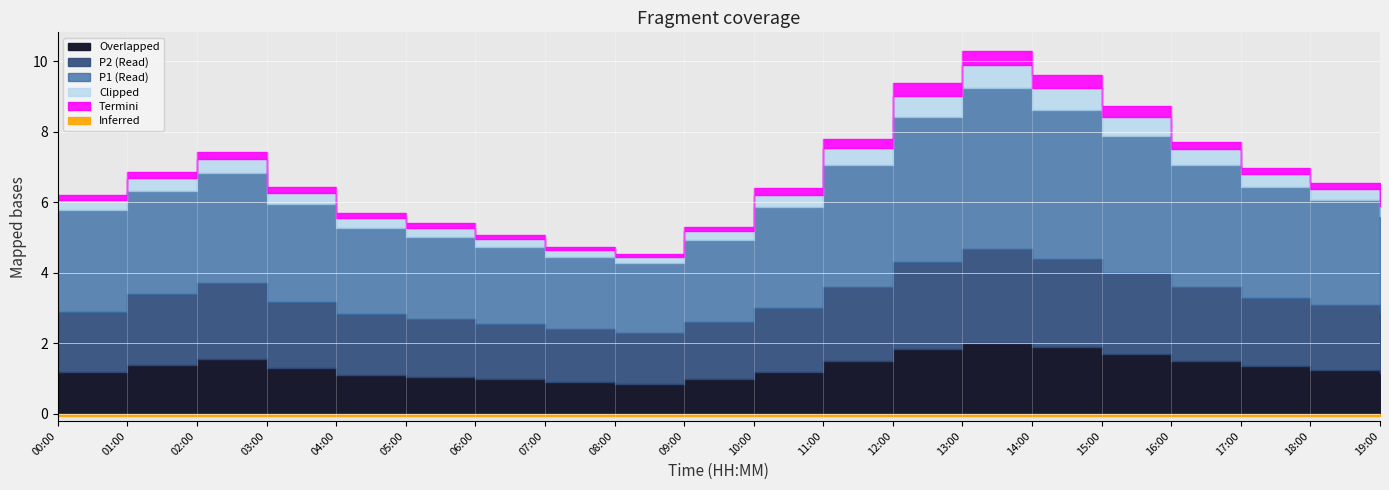

What is the label of the 8th point from the right?

12:00